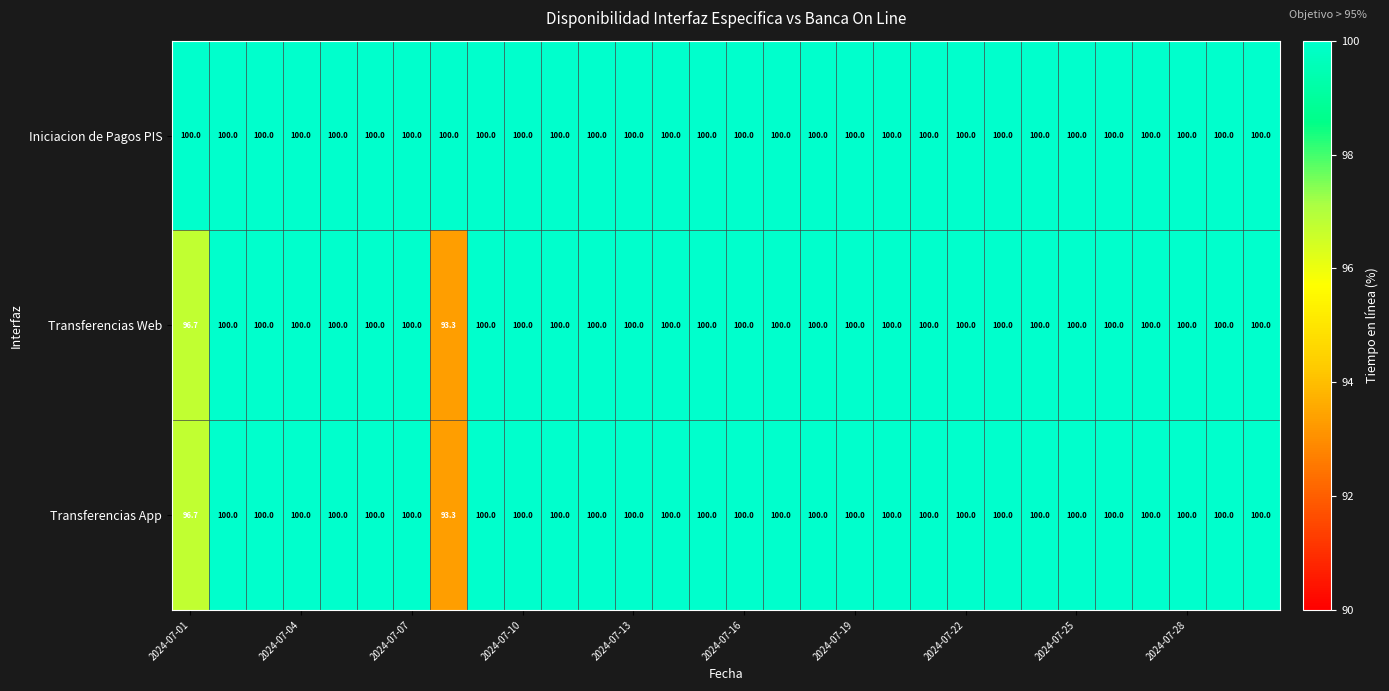

Which series has the largest total across all categories?

Iniciacion de Pagos PIS